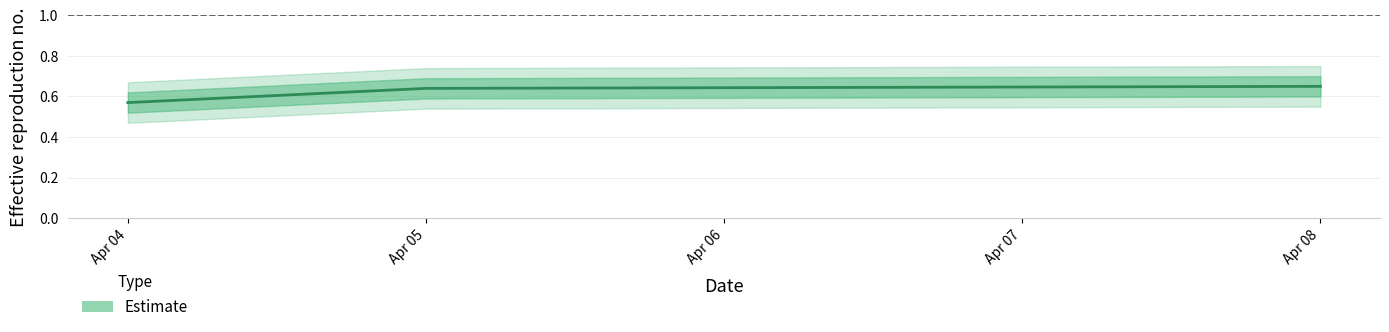

How many values are between 0 and 1?

3